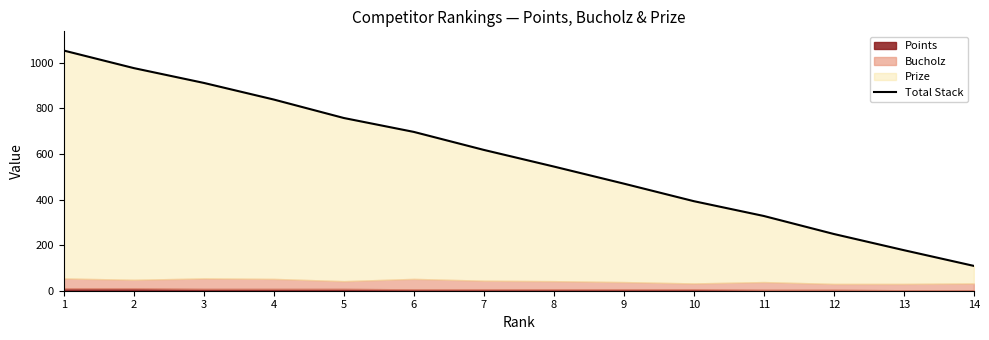

Reading left to right, what are all the values shown in this chart?

1054	977	912	839	758	697	618	545	470	393	328	249	178	109